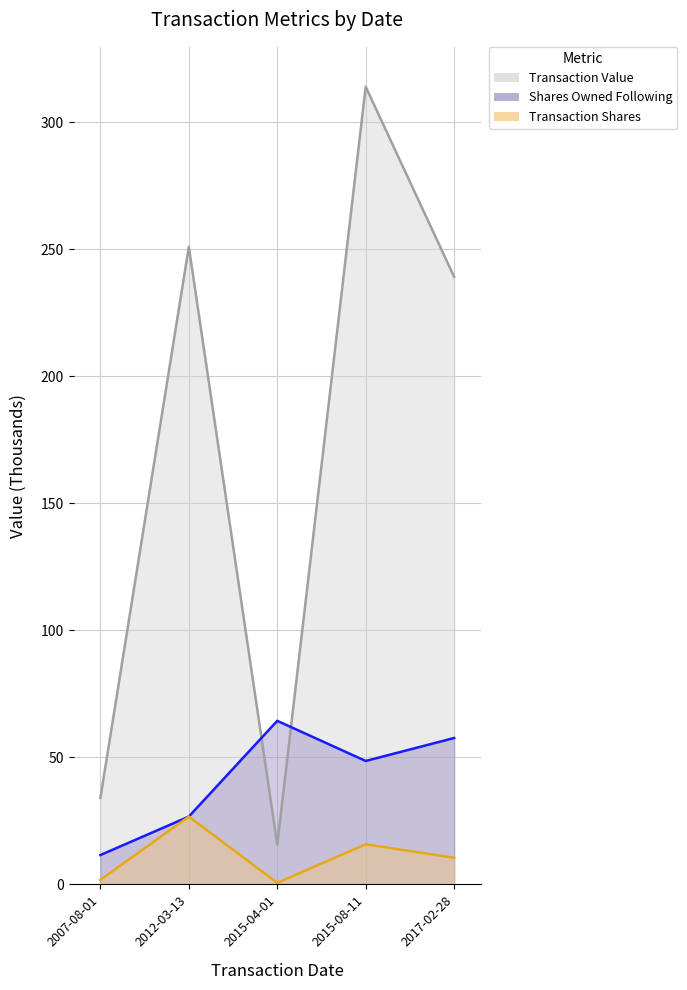

Rank the series by their average value, from lowest to highest.

transactionShares, sharesOwnedFollowingTransaction, transactionValue